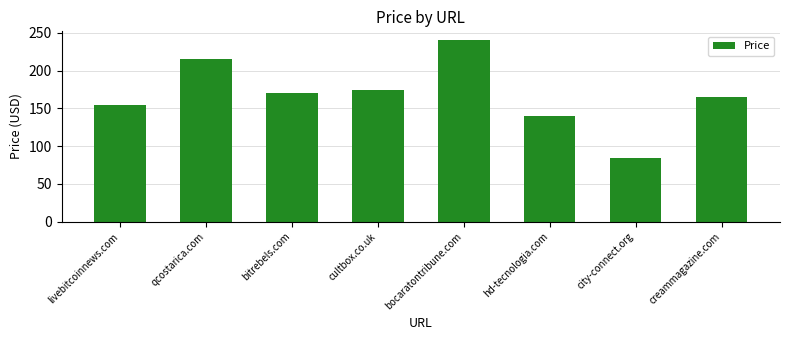

Where is the data nearest to the value 162?

creammagazine.com